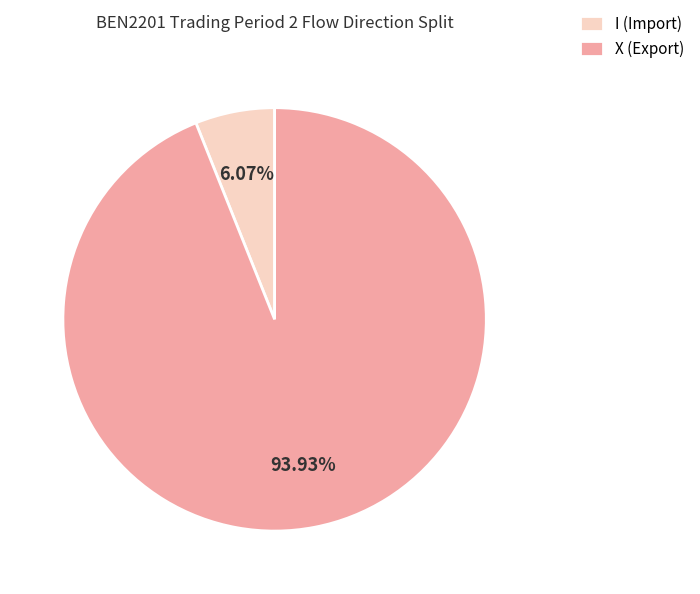

Which has a higher value, X (Export) or I (Import)?

X (Export)